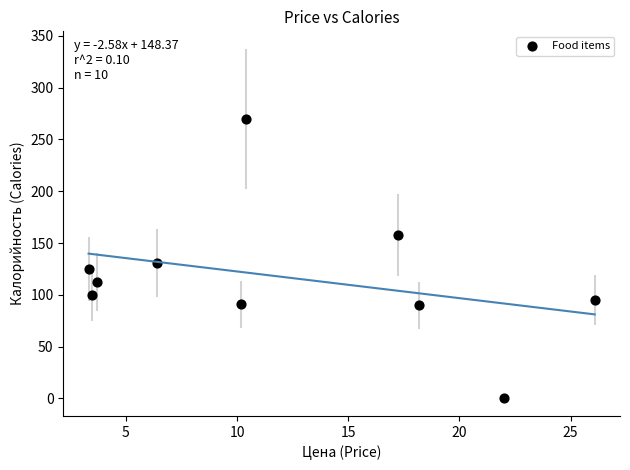

What is the average Y value?

117